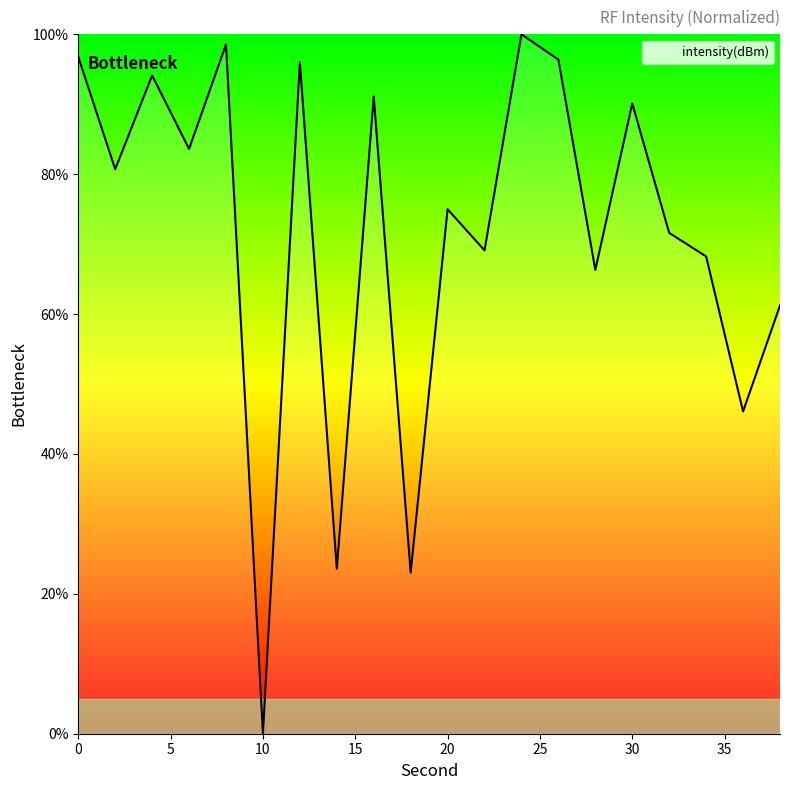

What is the difference between the maximum and minimum values?

100.0